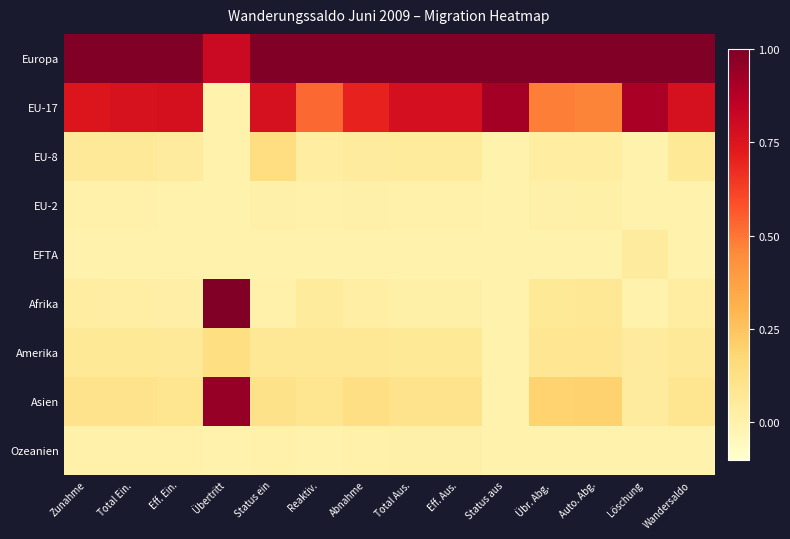

At which category does the chart reach its peak across all series?

Zunahme